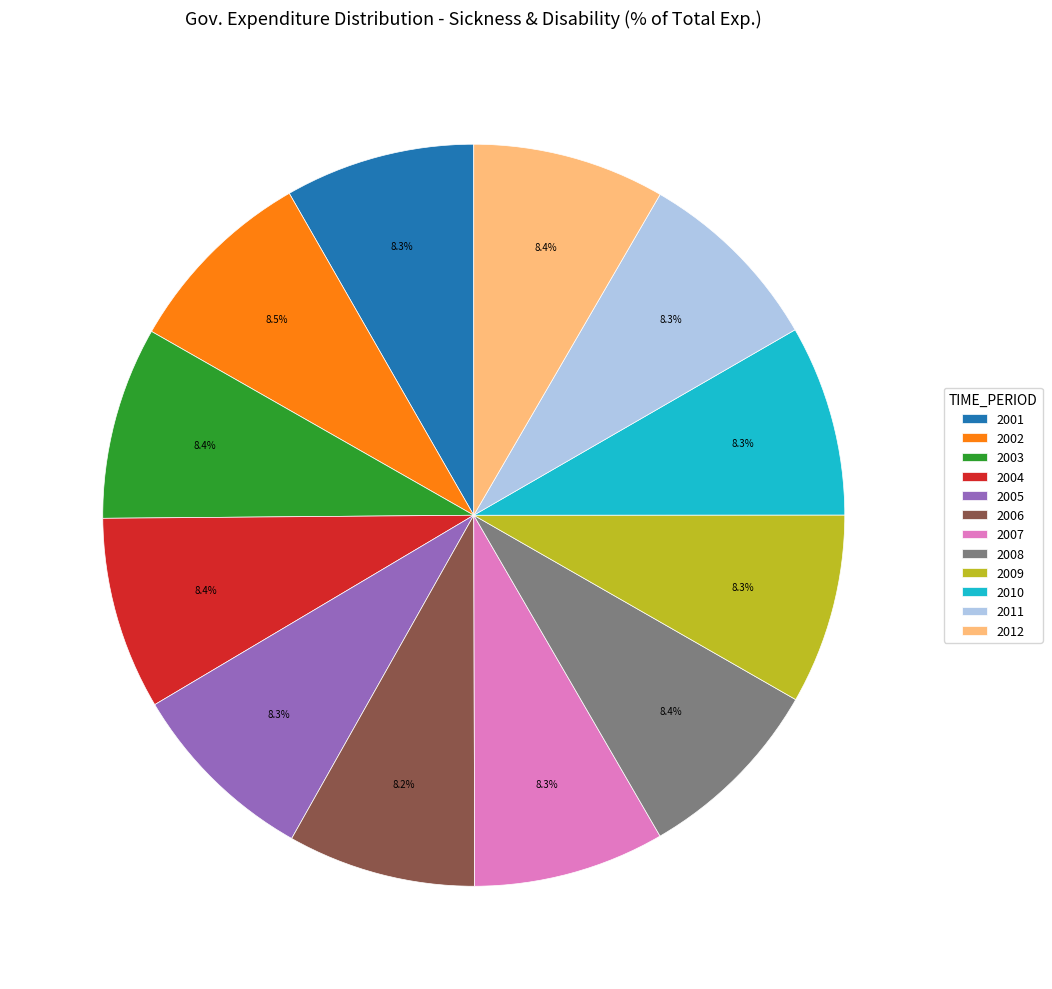

How many slices are in this pie chart?

12